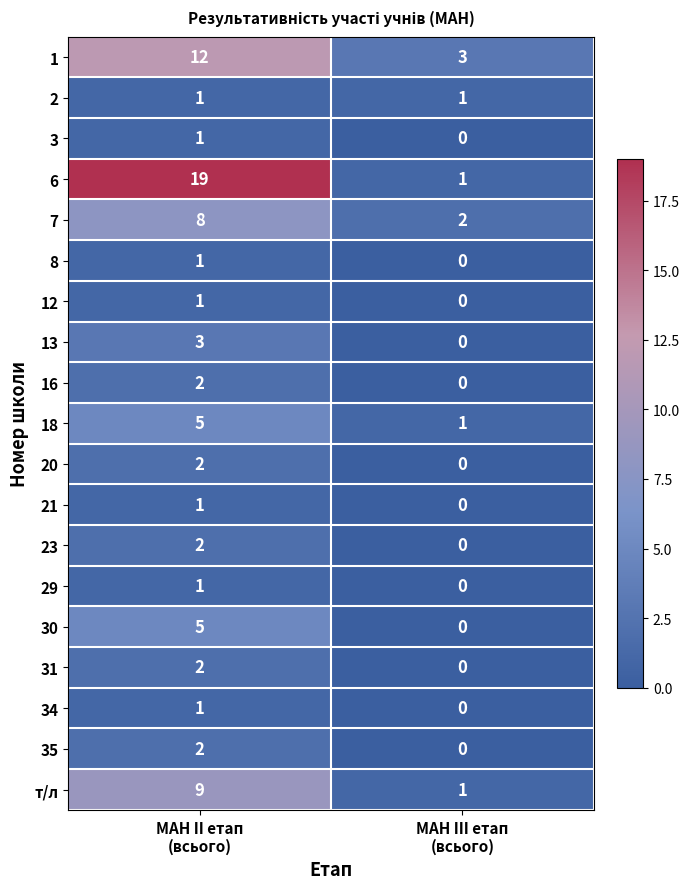

Which series has the largest range (max minus min)?

6